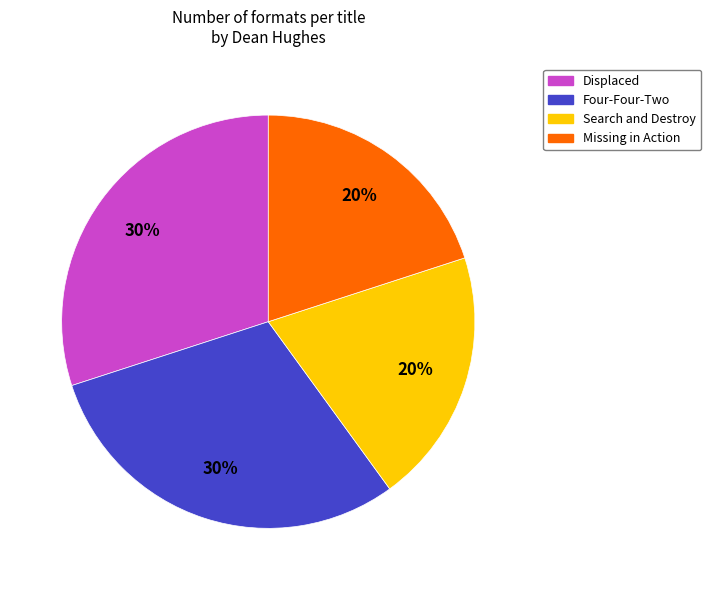

How many slices are in this pie chart?

4